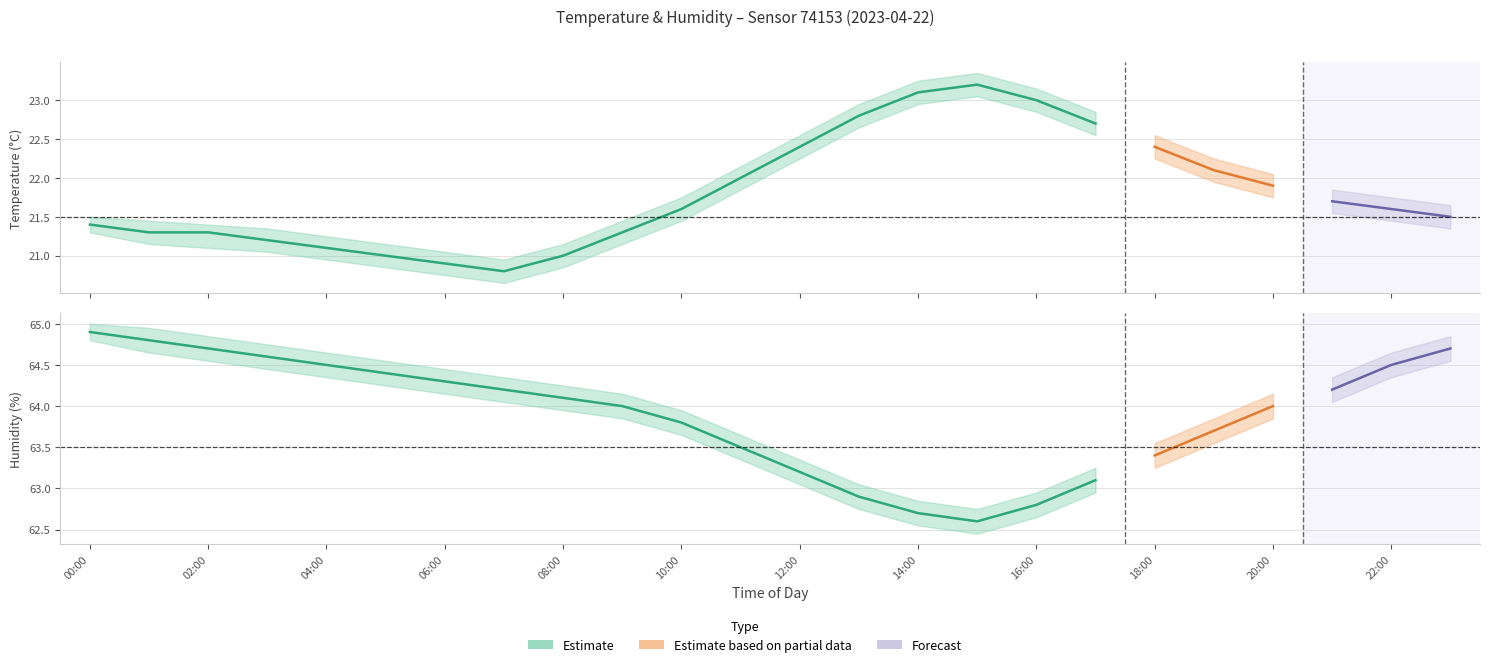

What is the difference between the maximum and minimum values in the humidity series?

2.3